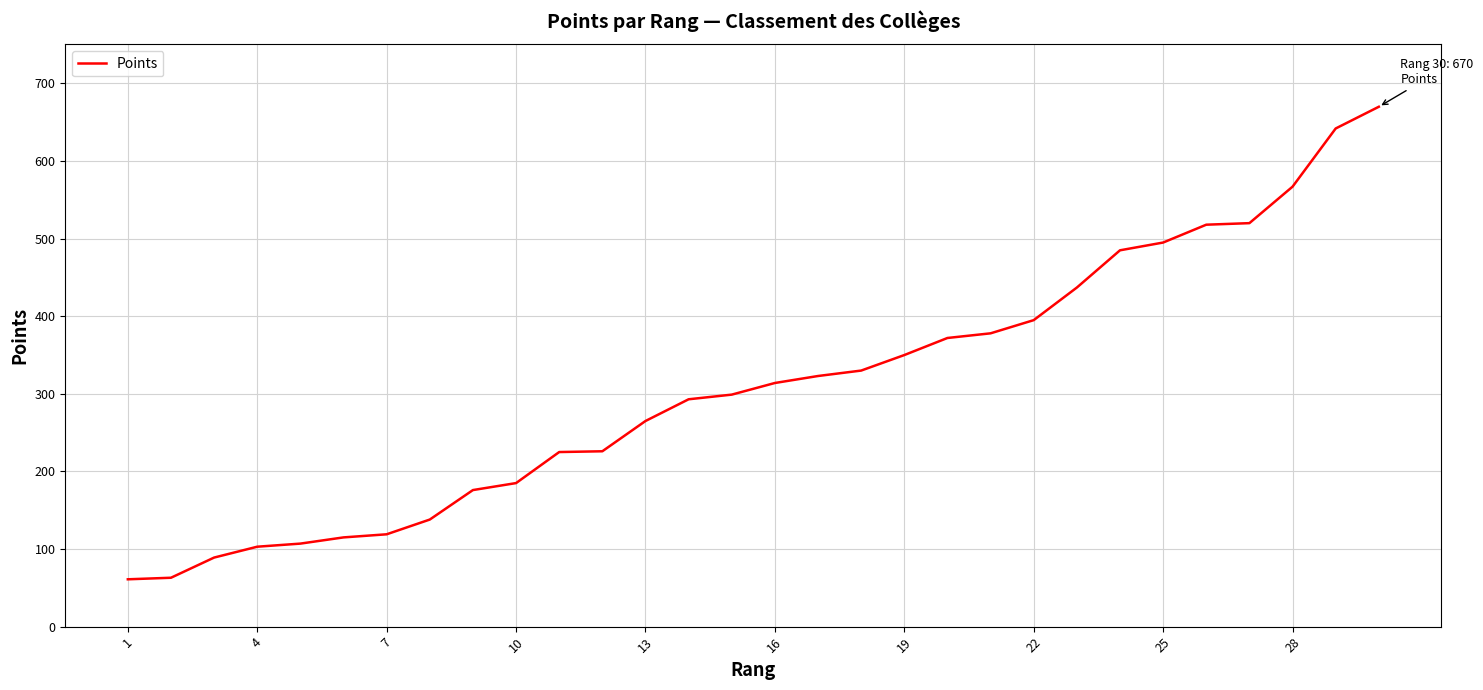

What is the maximum value shown in the chart?

670